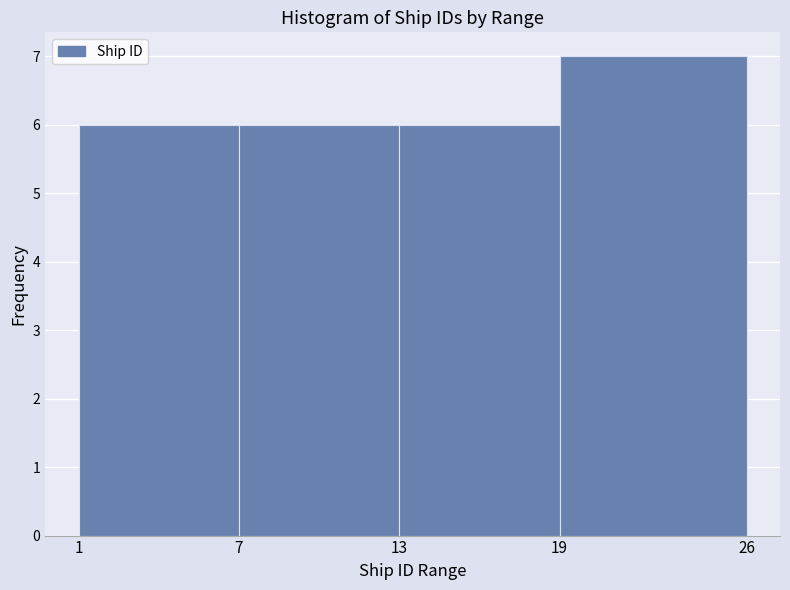

Reading left to right, list every bar in this chart as the range it spans on the x-axis followed by its height. The values are not printed on the chart, so give them approximately, as read against the axis.

1 to 7: 6
7 to 13: 6
13 to 19: 6
19 to 26: 7